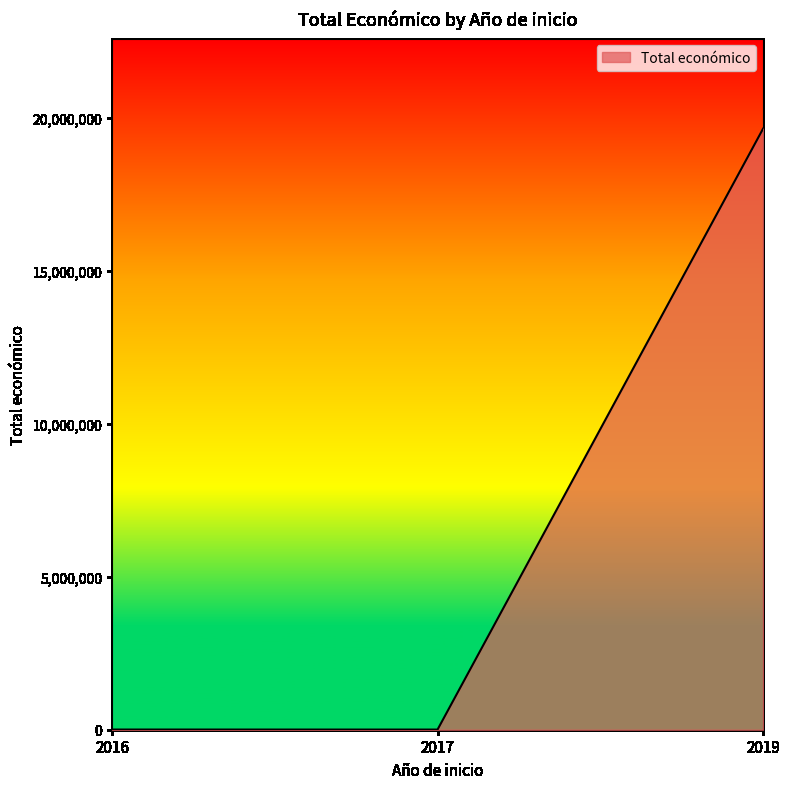

What is the greatest value displayed?

19639916